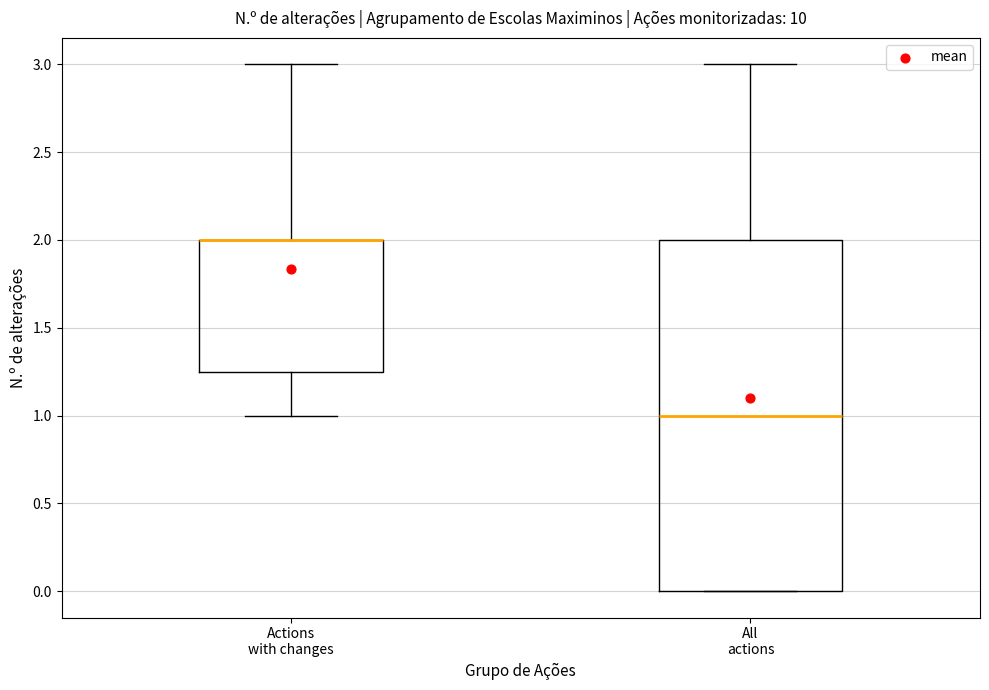

Reading left to right, read every box against the y-axis: the position of its median line, the range the box covers, and the ends of its whiskers. The values are not printed on the chart, so give them approximately, as read against the axis.

Actions with changes: median 2.00 (drawn on the box's upper edge), box 1.25 to 2.00, whiskers 1.00 to 3.00
All actions: median 1.00, box 0.00 to 2.00, whiskers 0.00 to 3.00